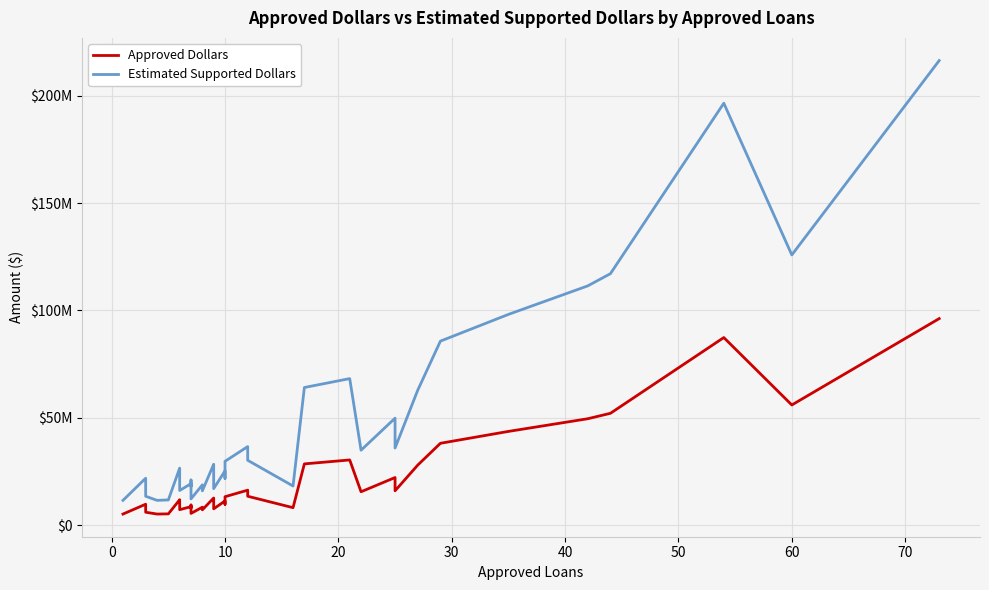

In Approved Dollars, how many points are higher than both neighbors (excluding endpoints)?

11